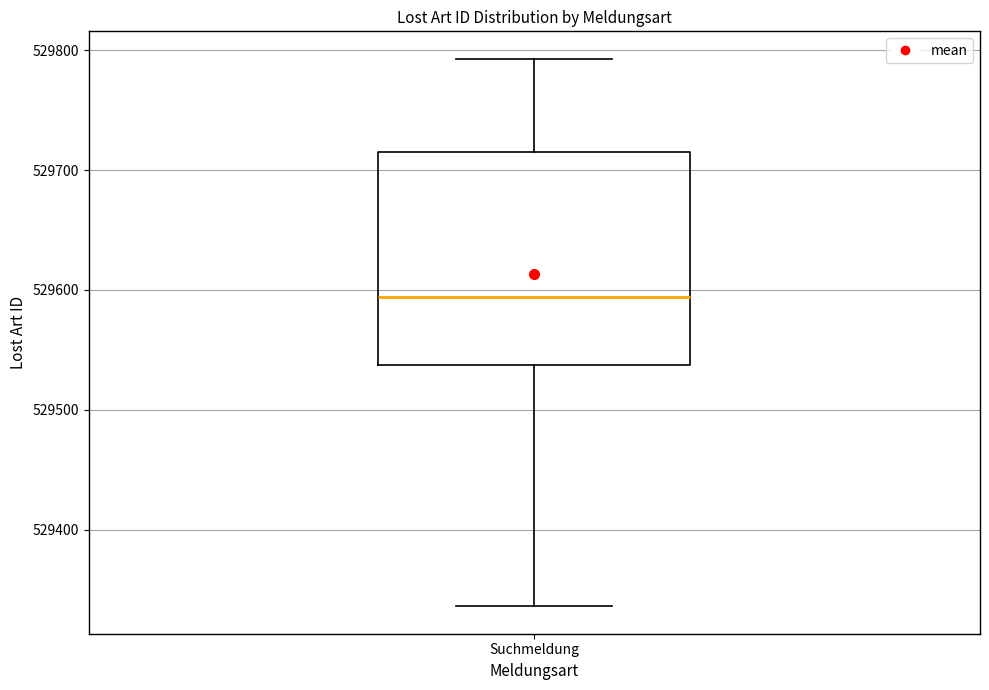

Read this box plot against the y-axis: the position of the median line, the range covered by the box, and the ends of both whiskers. The values are not printed on the chart, so give them approximately, as read against the axis.

median 529590, box 529540 to 529720, whiskers 529340 to 529790